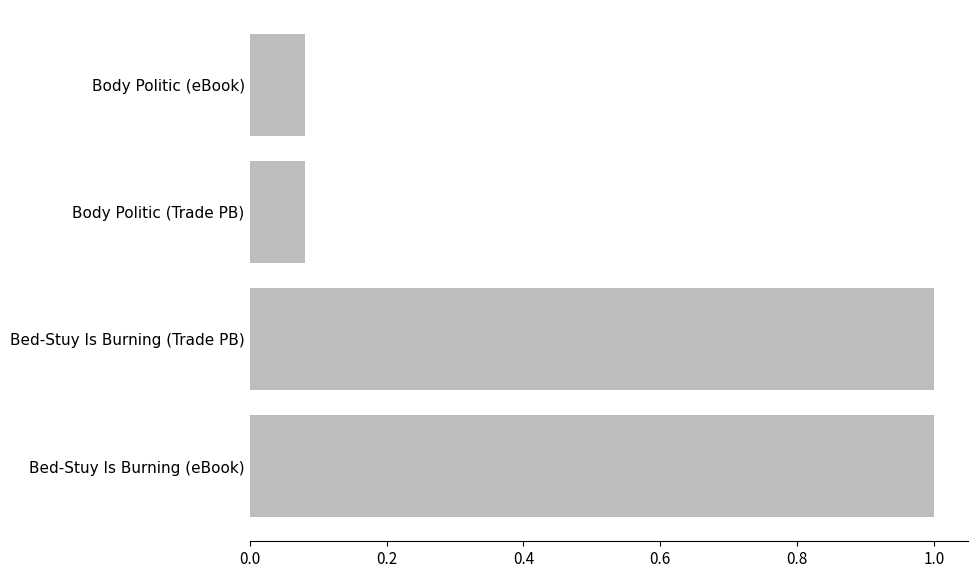

Which has a higher value, Body Politic (eBook) or Bed-Stuy Is Burning (Trade PB)?

Bed-Stuy Is Burning (Trade PB)